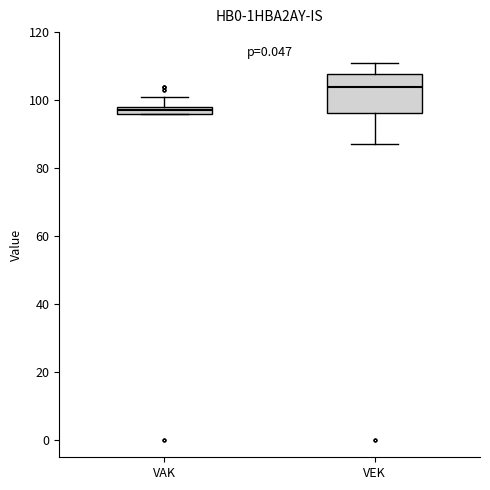

Which box is the tallest, from its lower edge to its upper edge?

VEK